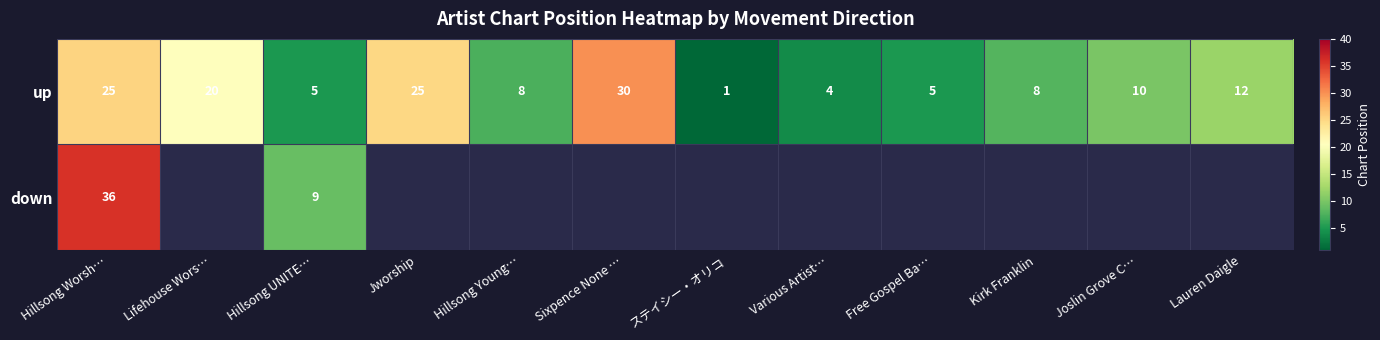

How many distinct data groups are displayed?

2